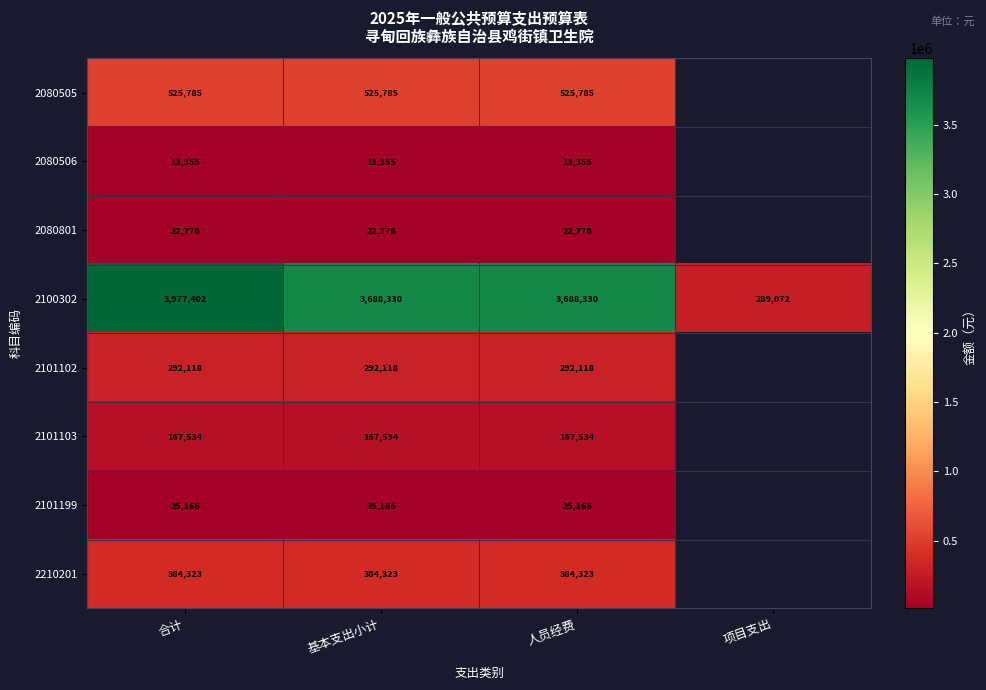

Between 合计 and 基本支出小计, which series saw the biggest shift?

2100302